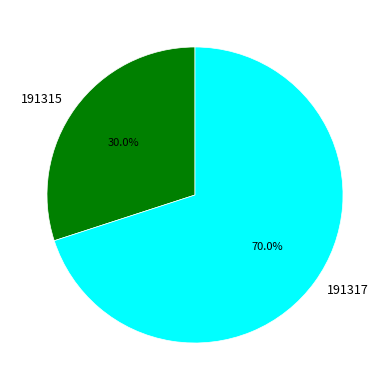

Which slice is the largest?

191317